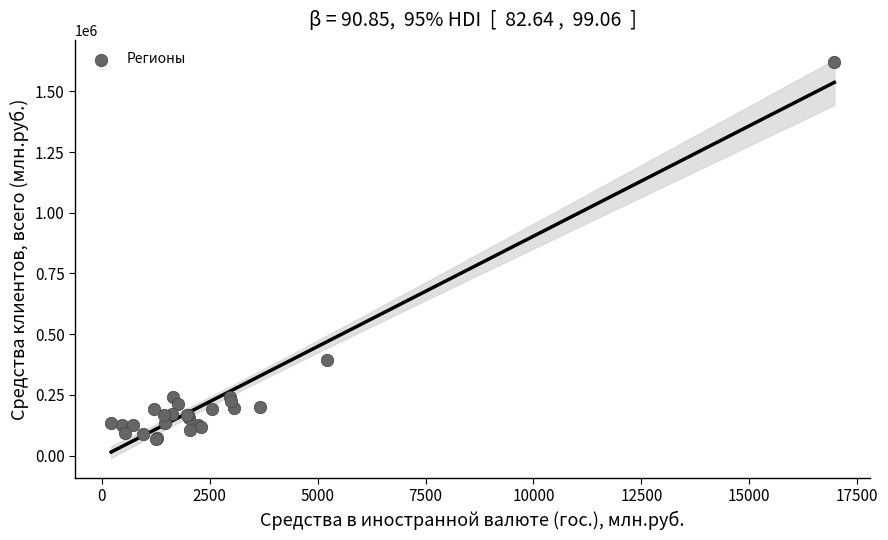

What Y value in the scatter plot is closest to 845754?

393745